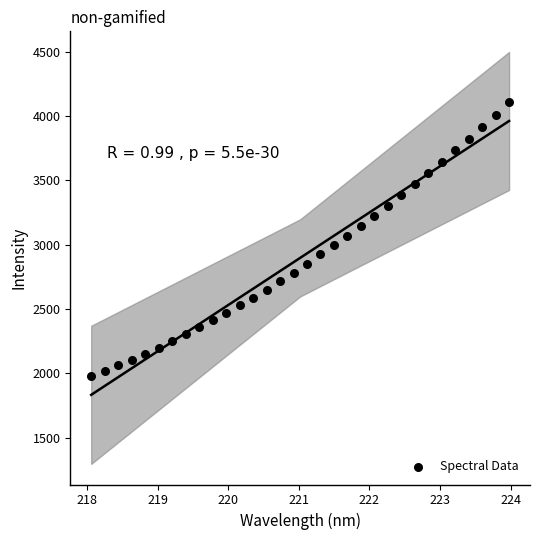

What is the range of X values (max minus min)?

5.9